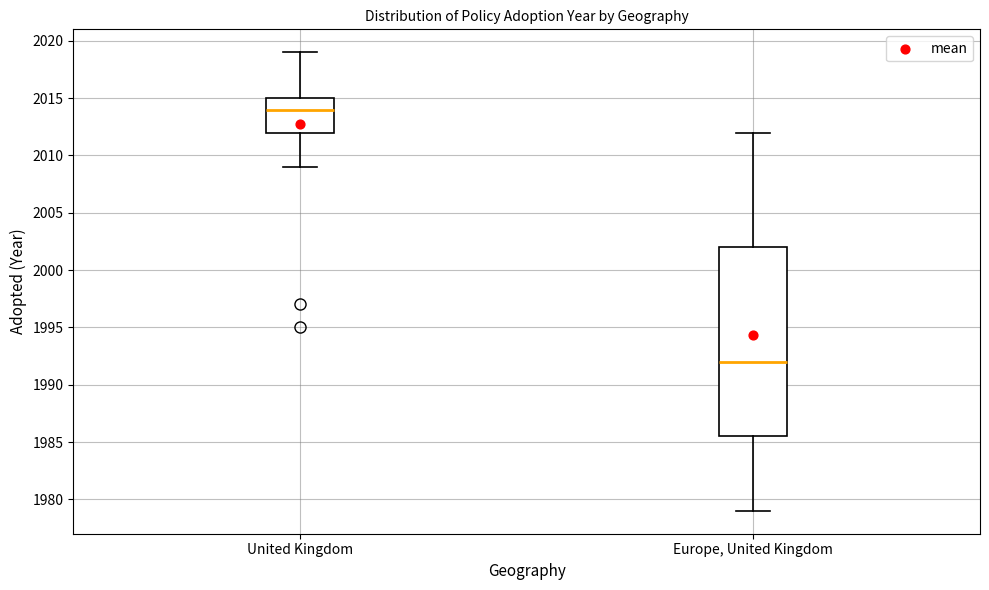

Where is the upper edge of the box for Europe, United Kingdom on the y-axis? The values are not printed on the chart, so give them approximately, as read against the axis.

2002.0